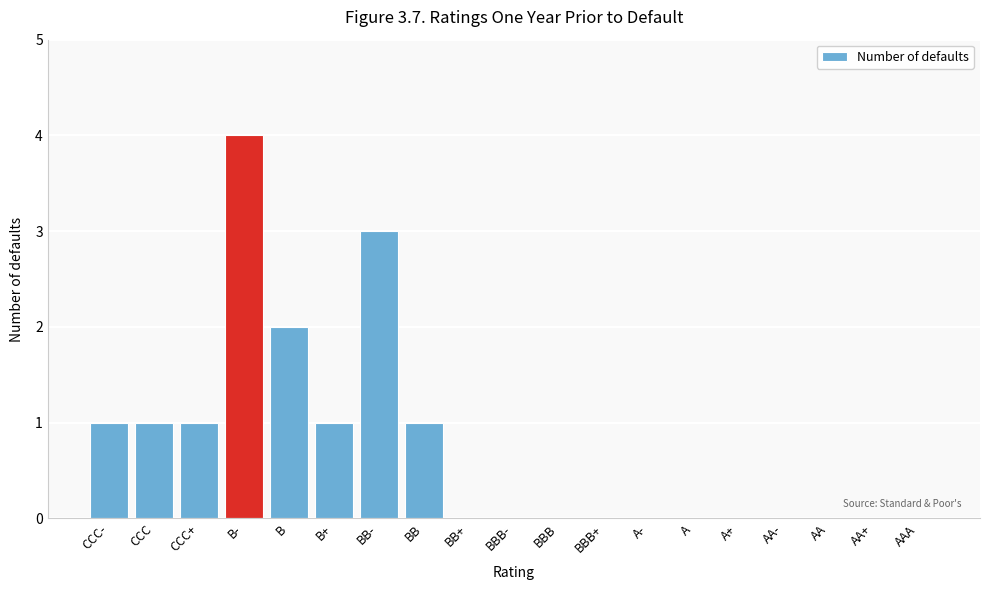

Reading left to right, what are all the values shown in this chart?

CCC-=1	CCC=1	CCC+=1	B-=4	B=2	B+=1	BB-=3	BB=1	BB+=0	BBB-=0	BBB=0	BBB+=0	A-=0	A=0	A+=0	AA-=0	AA=0	AA+=0	AAA=0